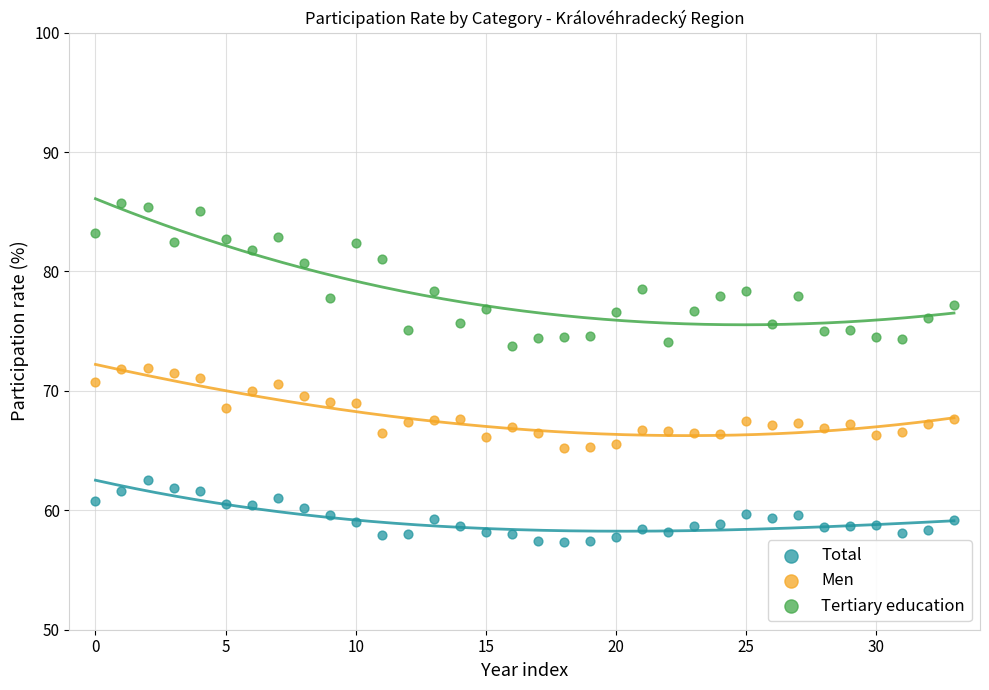

Which series reaches the minimum Y coordinate?

Total